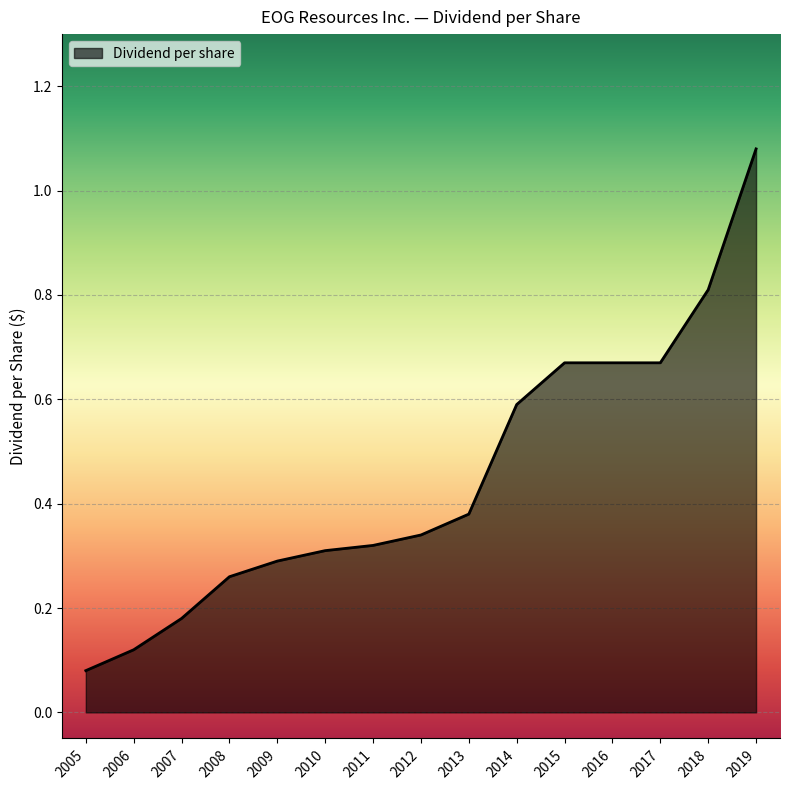

What is the change in value from 2005 to 2019?

+1.0